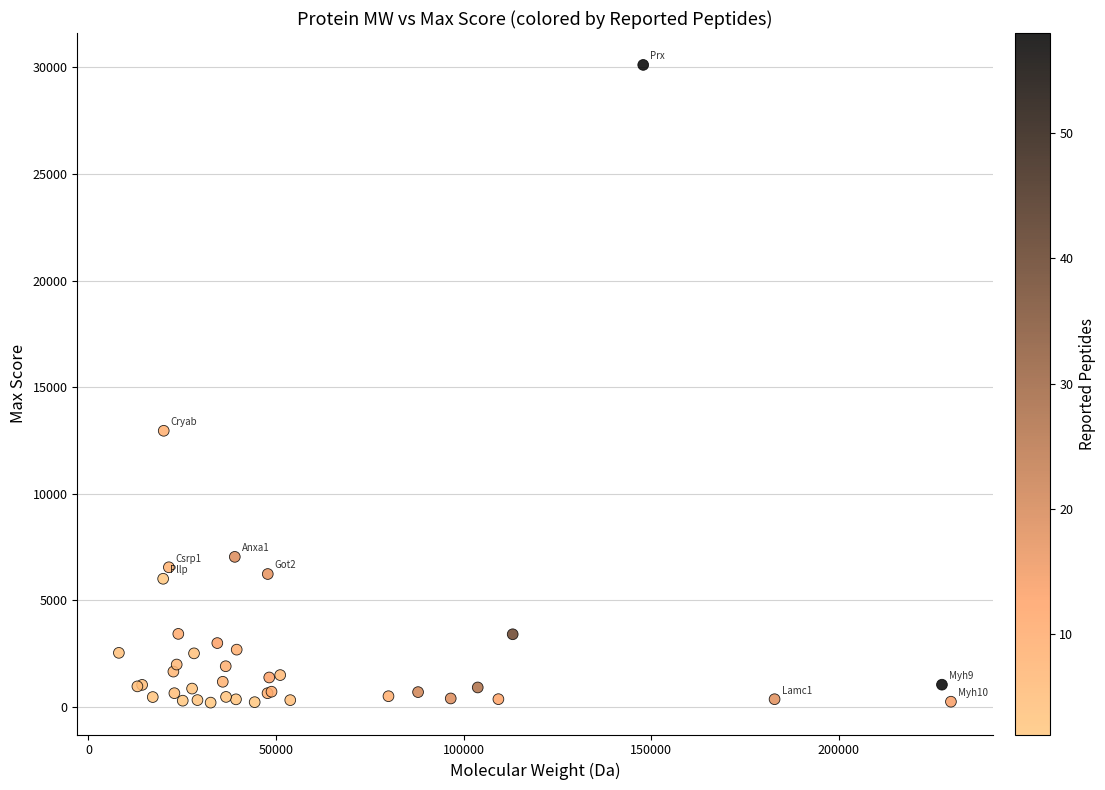

What Y value in the scatter plot is closest to 15158?

12952.4